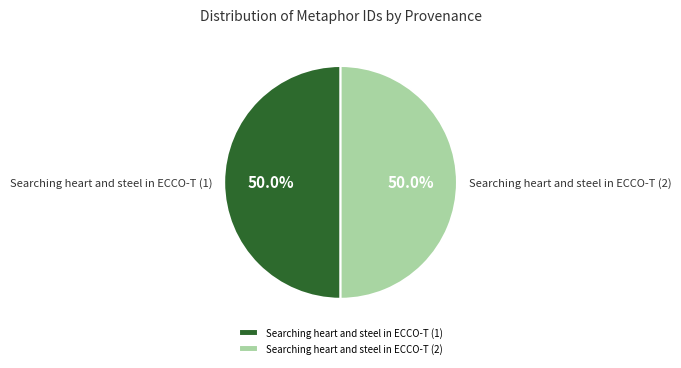

True or false: Searching heart and steel in ECCO-T (2) accounts for 50% of the total.

True